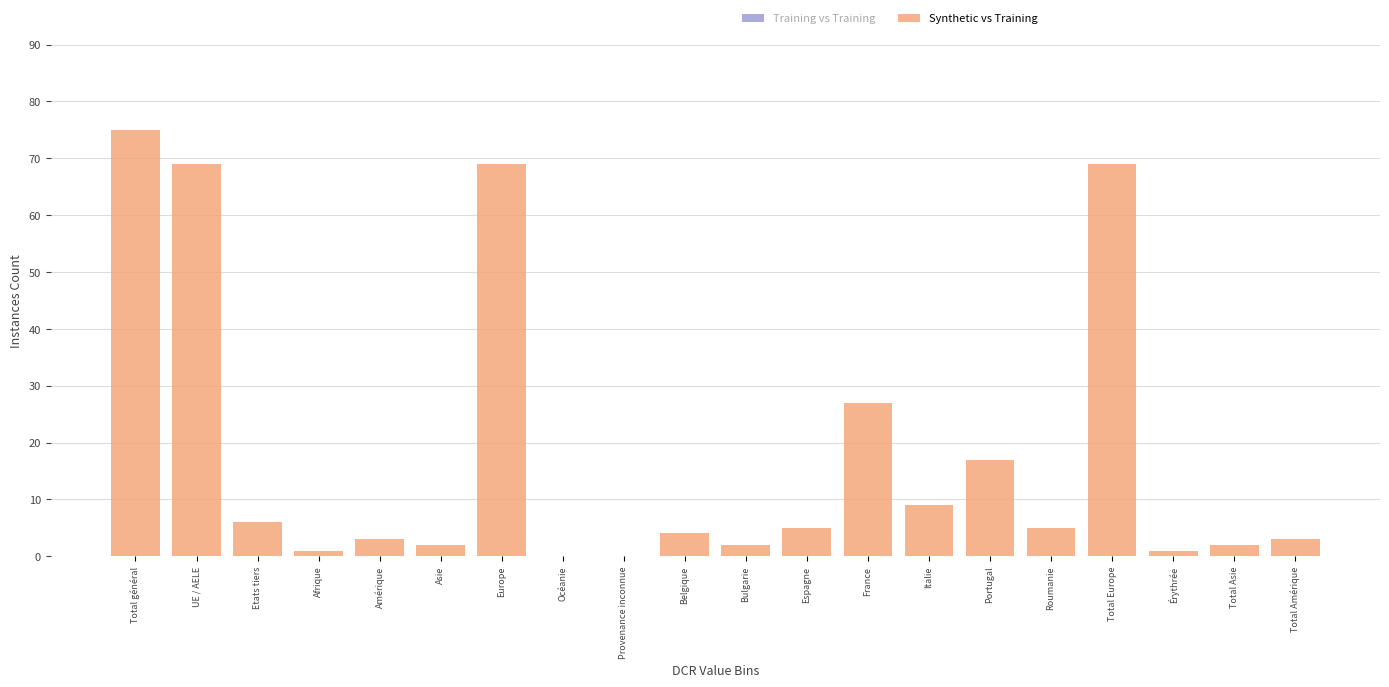

Reading right to left, extract all data points from this chart.

Total Amérique=3	Total Asie=2	Érythrée=1	Total Europe=69	Roumanie=5	Portugal=17	Italie=9	France=27	Espagne=5	Bulgarie=2	Belgique=4	Provenance inconnue=0	Océanie=0	Europe=69	Asie=2	Amérique=3	Afrique=1	Etats tiers=6	UE / AELE=69	Total général=75